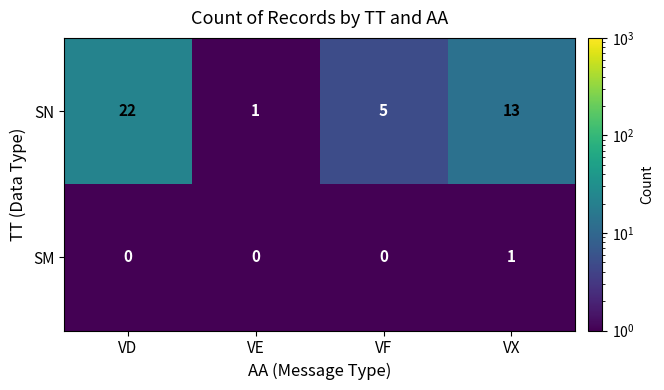

Which category has the highest value in the SM series?

VX